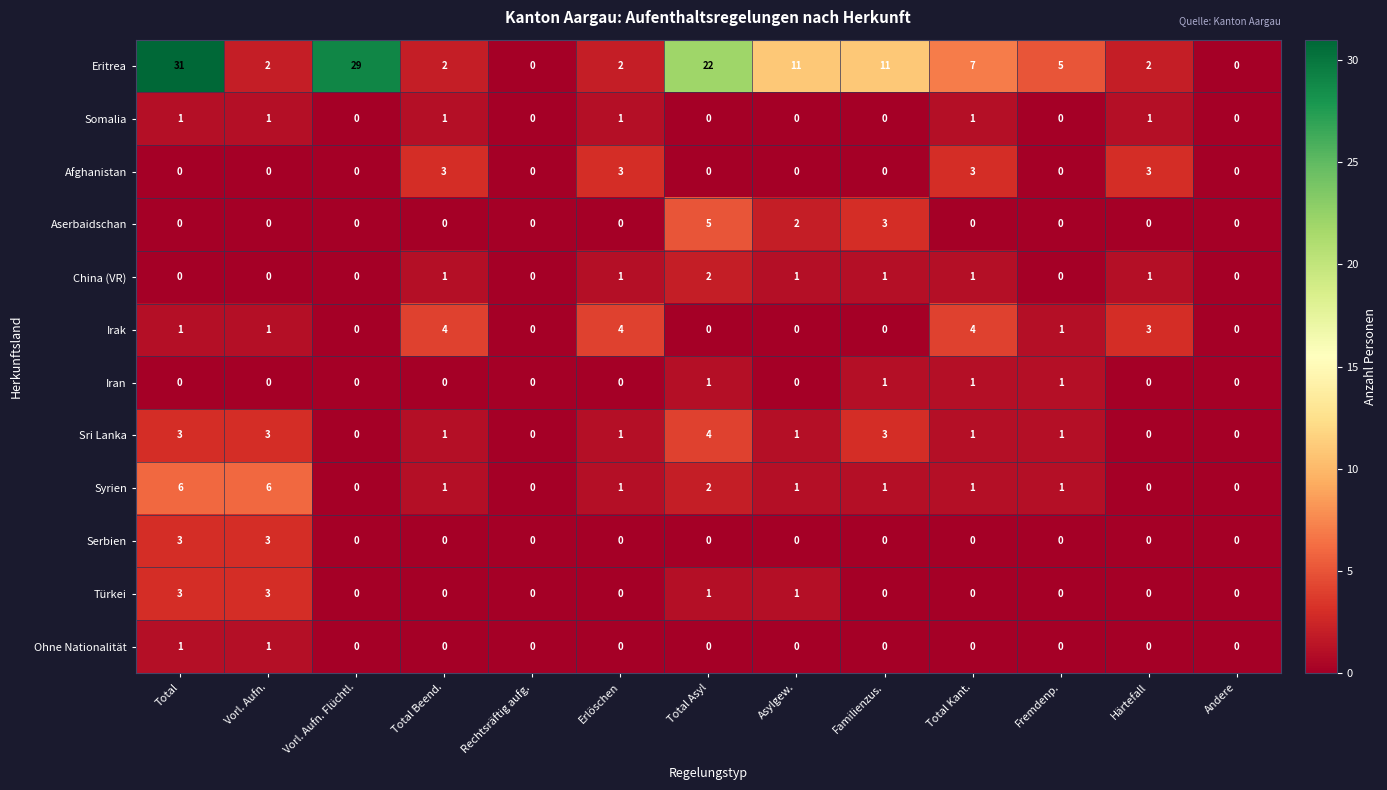

What is the sum of all China (VR) values?

8